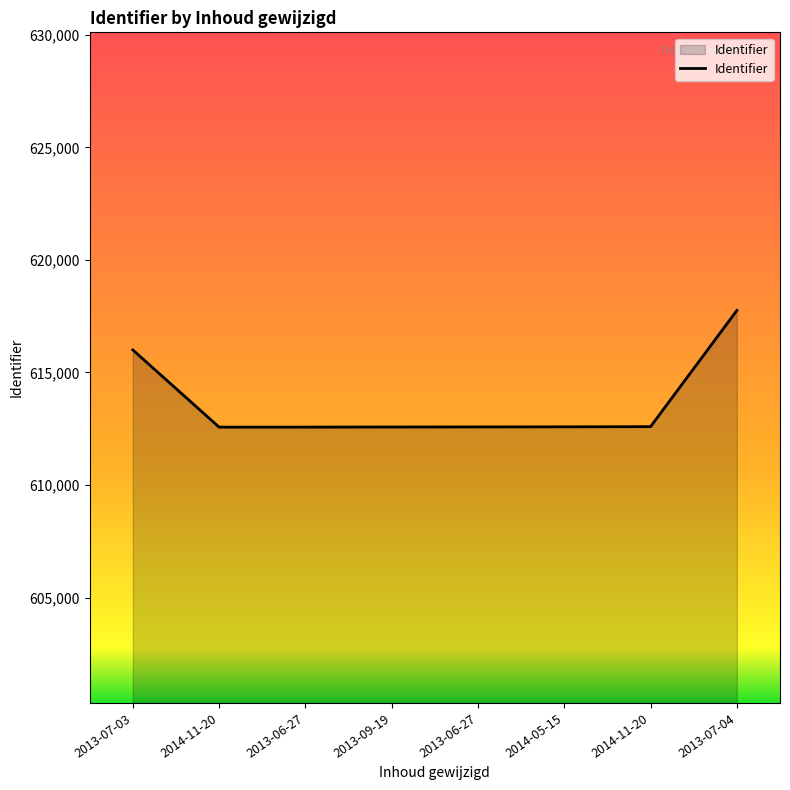

Does the chart display data point markers on the line(s)?

No